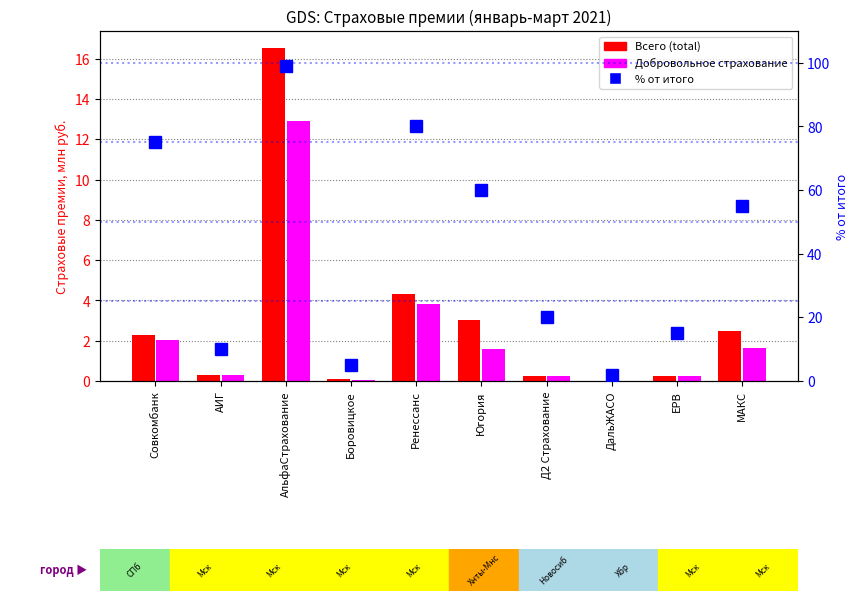

Are the bars horizontal?

No